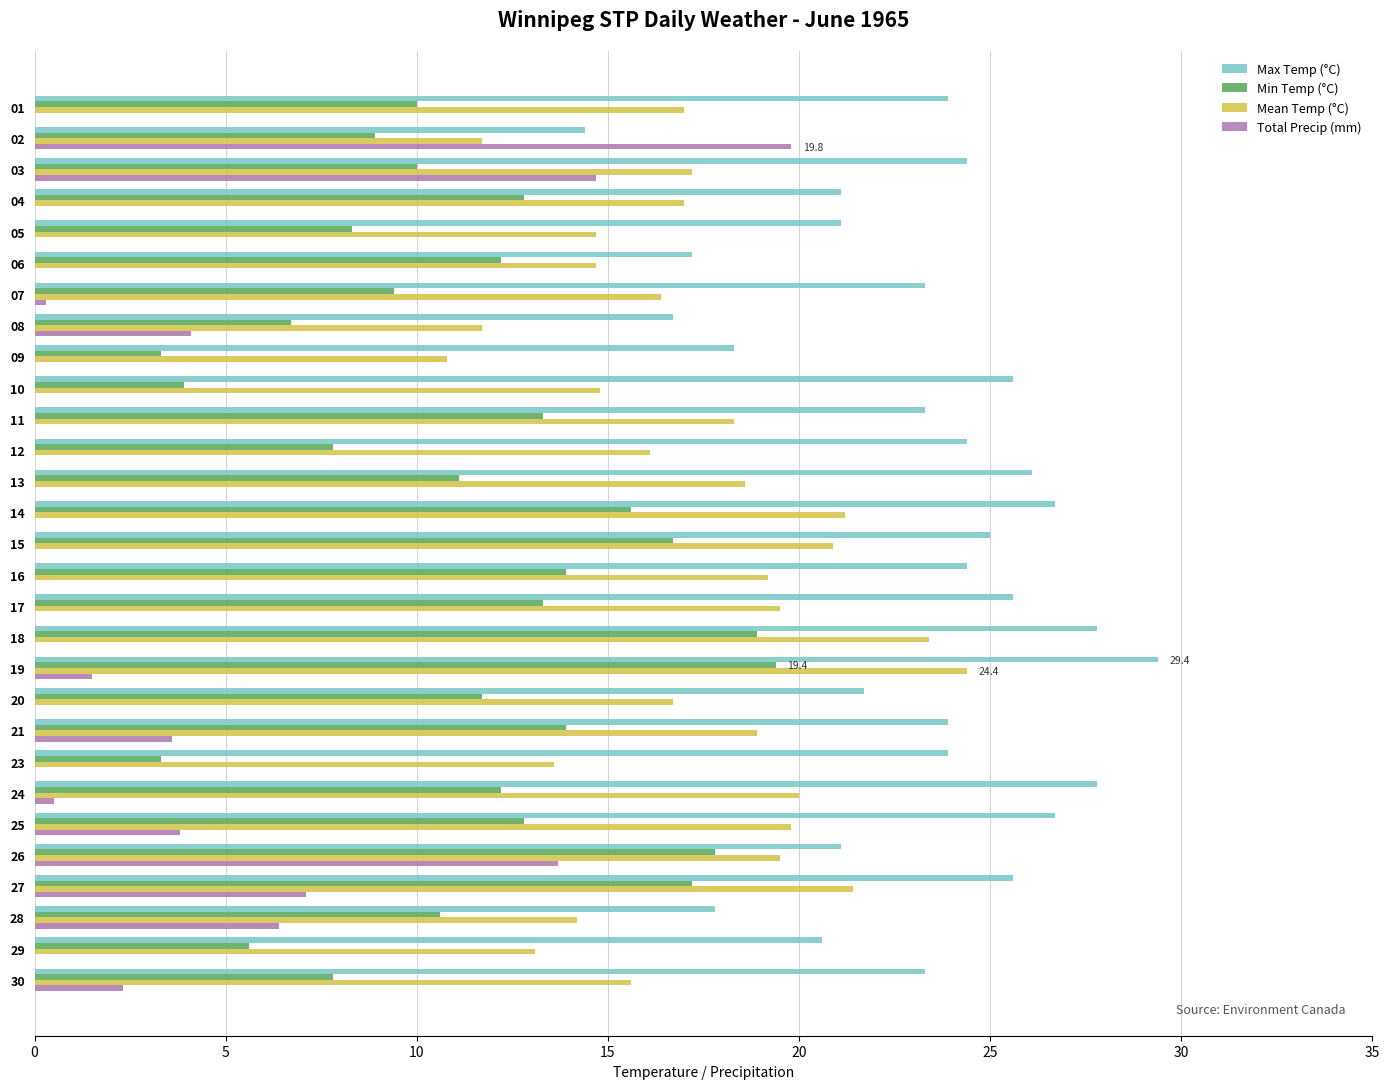

True or false: Max Temp (°C) has a value of 34.8 at 12.

False